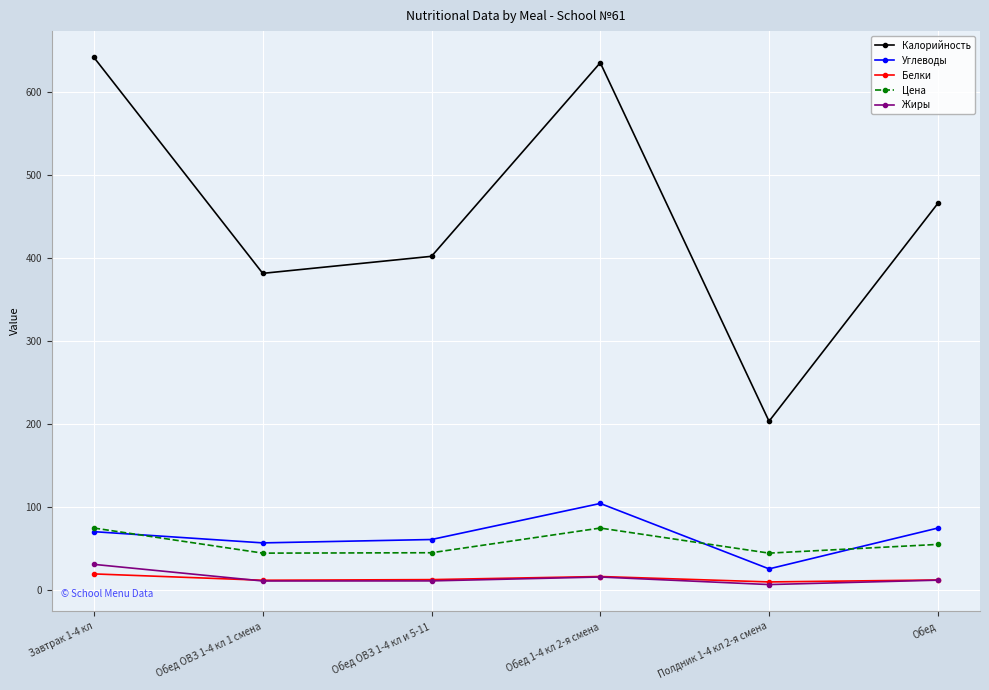

What is the label of the 6th point from the right?

Завтрак 1-4 кл